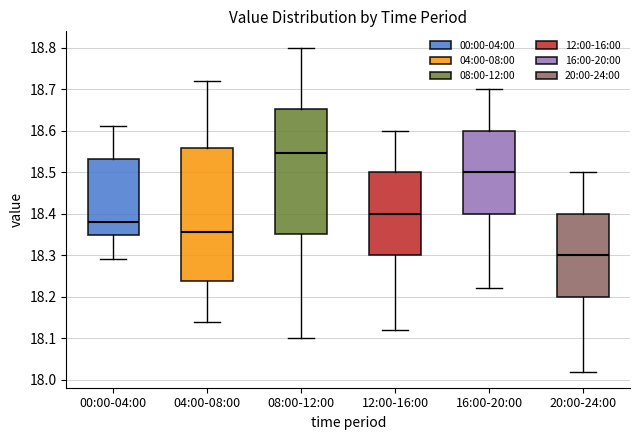

Reading left to right, transcribe this box plot: for each box, give where its median line is, the range the box spans, and where its two whiskers end, as read against the y-axis. The values are not printed on the chart, so give them approximately, as read against the axis.

00:00-04:00: median 18.38, box 18.35 to 18.53, whiskers 18.29 to 18.61
04:00-08:00: median 18.36, box 18.24 to 18.56, whiskers 18.14 to 18.72
08:00-12:00: median 18.55, box 18.35 to 18.65, whiskers 18.10 to 18.80
12:00-16:00: median 18.40, box 18.30 to 18.50, whiskers 18.12 to 18.60
16:00-20:00: median 18.50, box 18.40 to 18.60, whiskers 18.22 to 18.70
20:00-24:00: median 18.30, box 18.20 to 18.40, whiskers 18.02 to 18.50